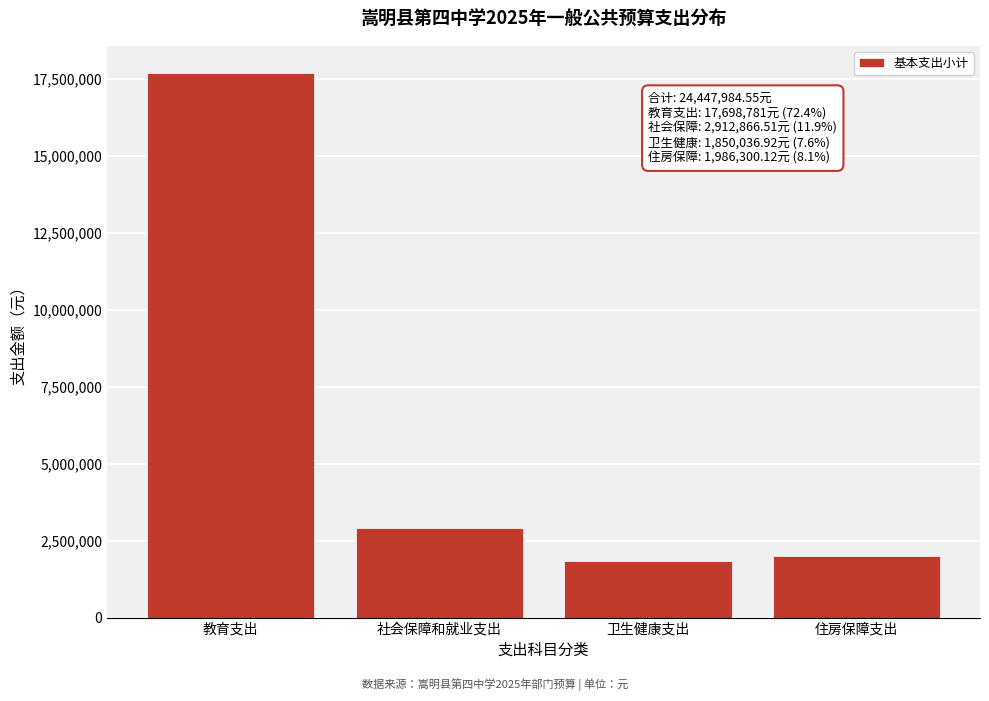

Reading right to left, extract all data points from this chart.

1986300.1	1850036.9	2912866.5	17698781.0